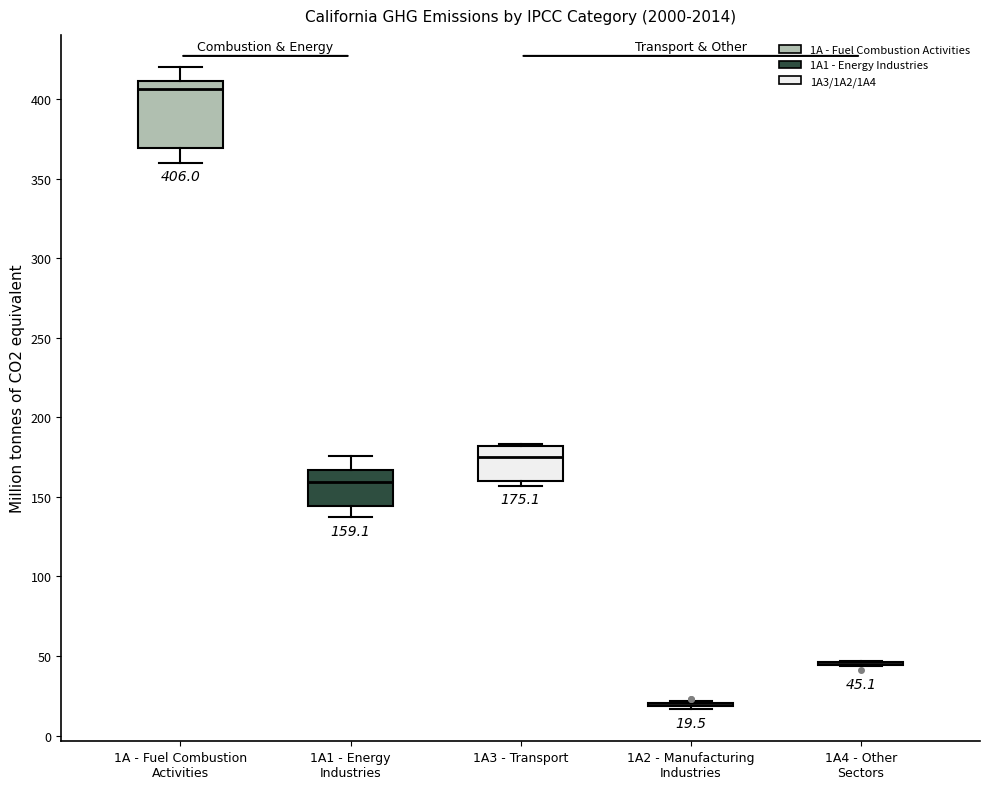

Comparing the boxes themselves (not the whiskers), which one is the tallest?

1A - Fuel Combustion Activities